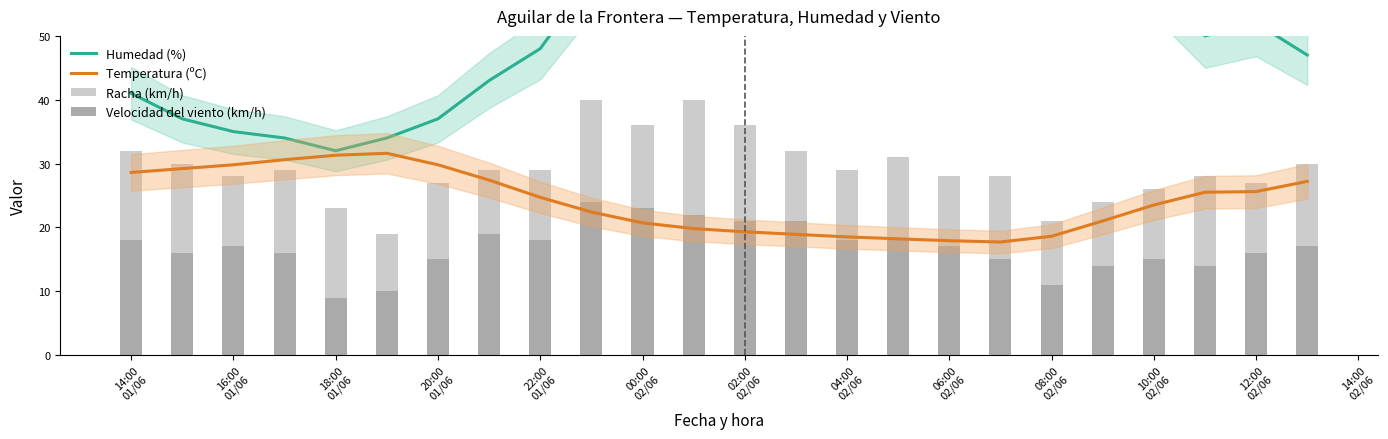

What position from the left is 12:00
02/06?

12